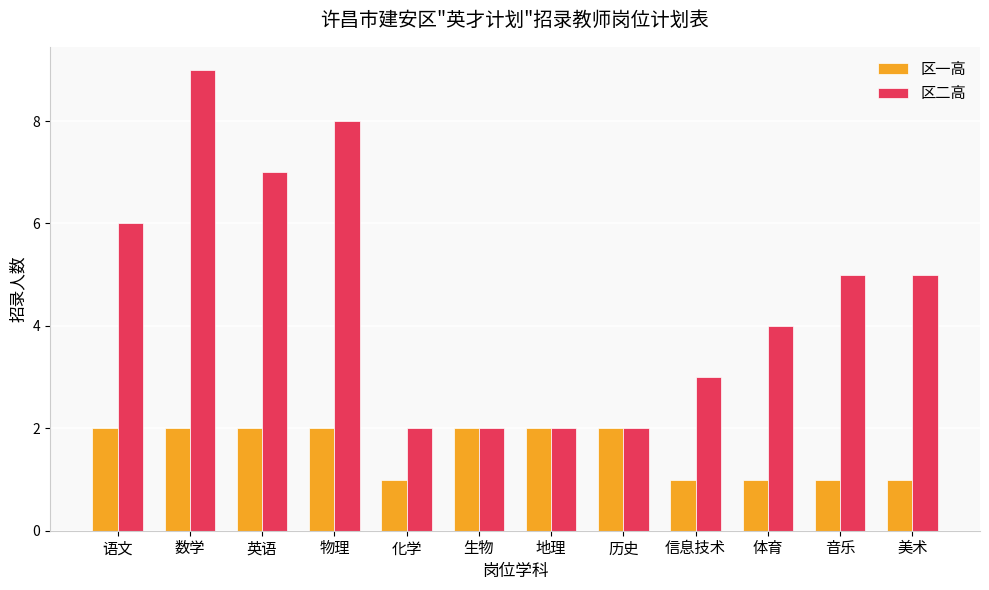

What is the total value across all series at 英语?

9